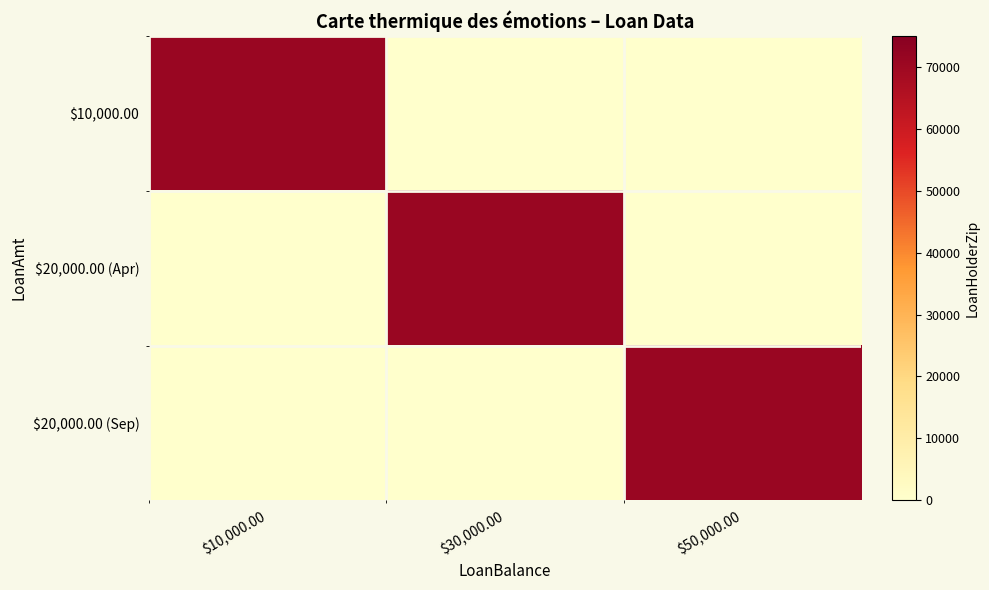

Which category has the highest value across all series?

$10,000.00